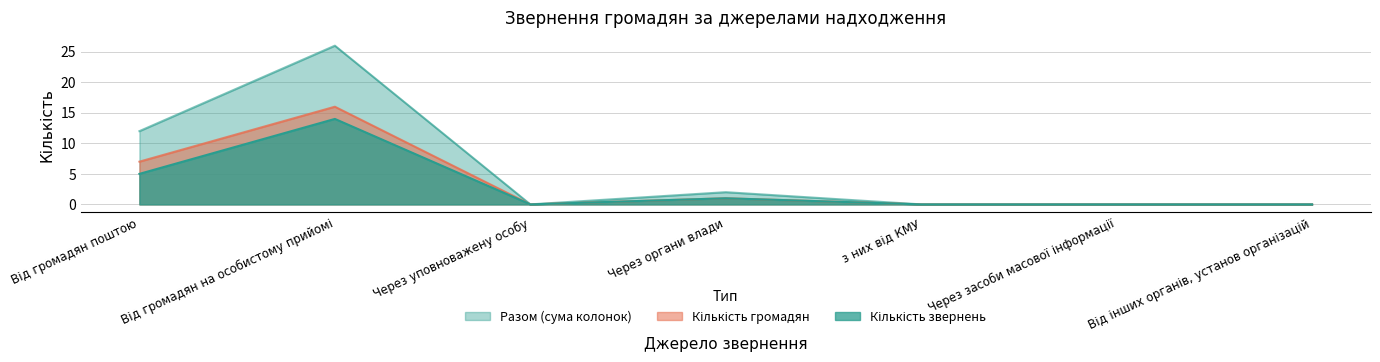

How many series are shown in this chart?

3